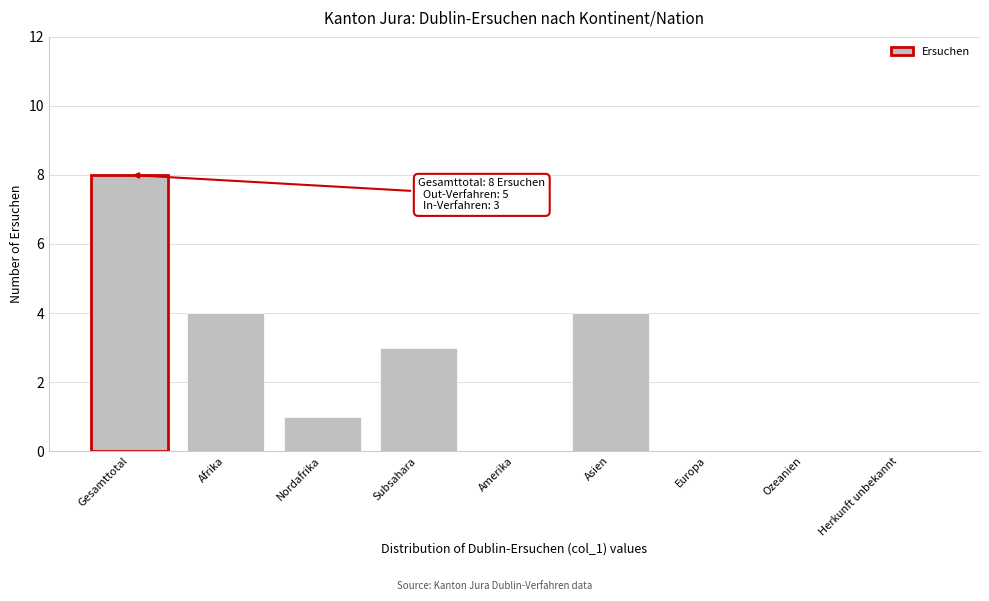

Reading left to right, list all the values displayed in this chart.

Gesamttotal=8	Afrika=4	Nordafrika=1	Subsahara=3	Amerika=0	Asien=4	Europa=0	Ozeanien=0	Herkunft unbekannt=0